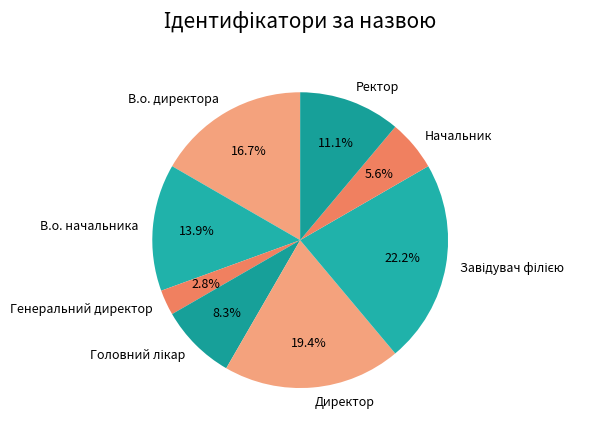

To the nearest percent, what is the difference between the В.о. директора and Ректор slice percentages?

6%